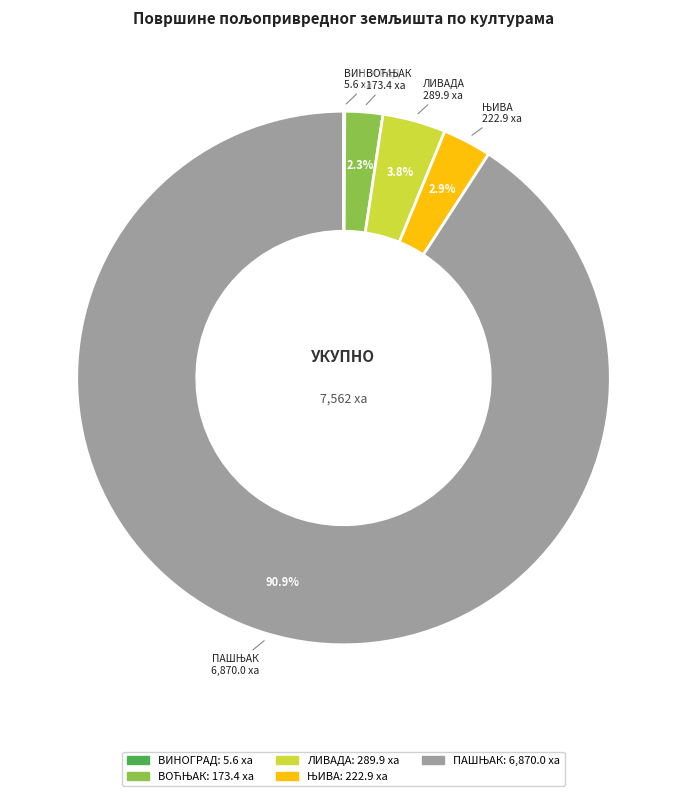

What portion of the pie excludes ЛИВАДА?

96.2%